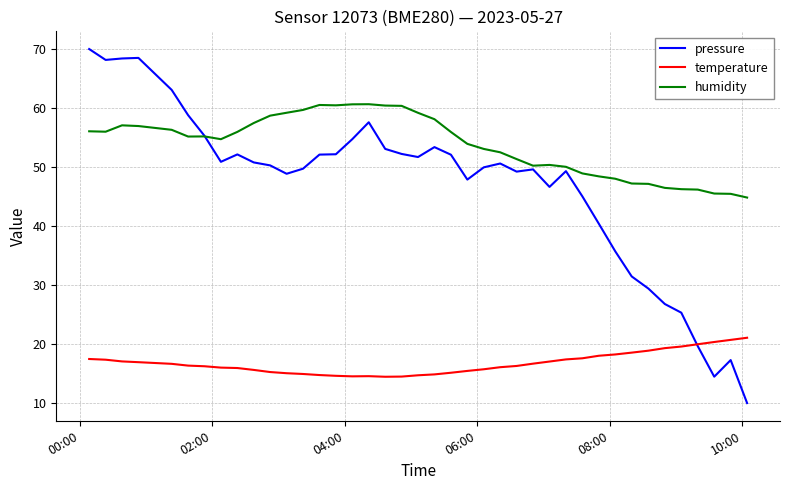

True or false: temperature and humidity intersect in this chart.

False